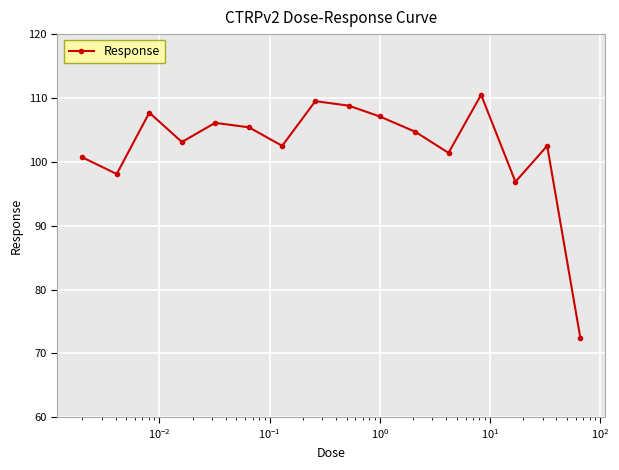

Is this an area chart (filled region under the line)?

No